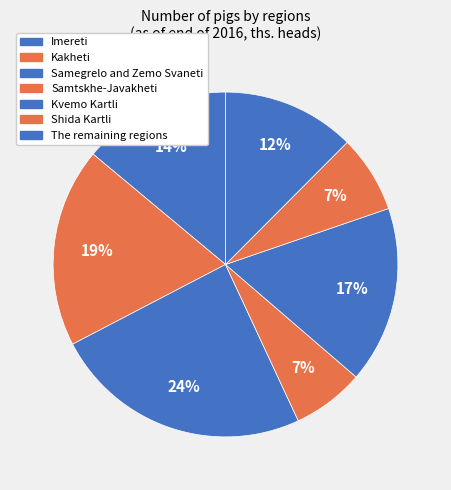

Count the number of slices in the pie.

7